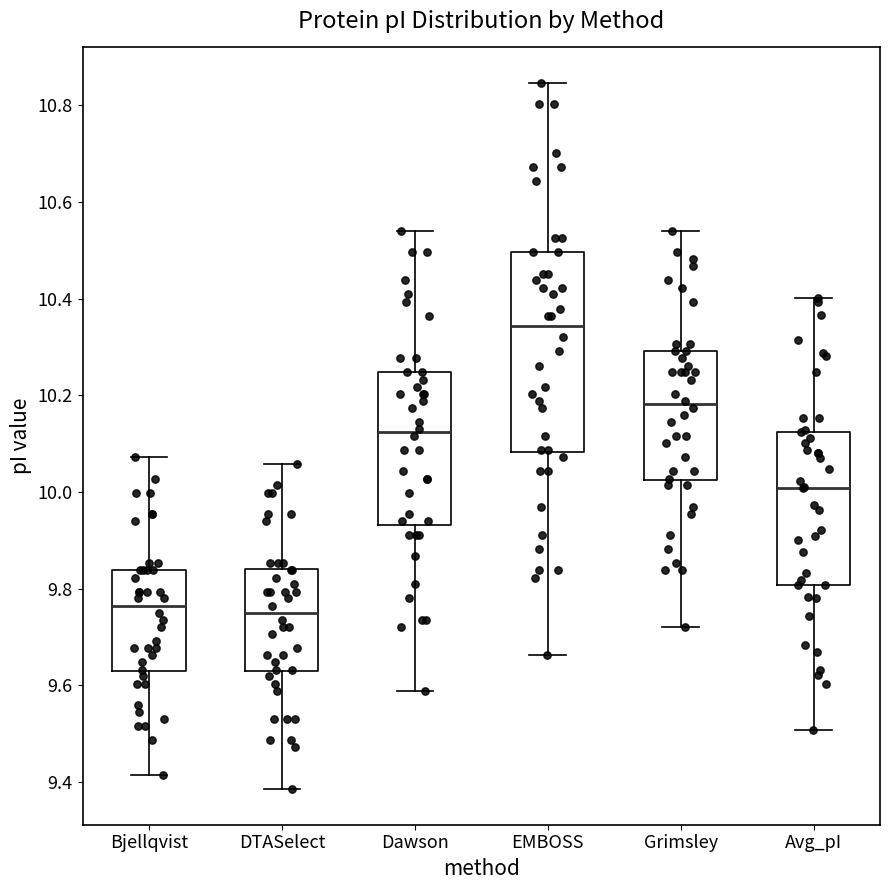

Reading left to right, transcribe this box plot: for each box, give where its median line is, the range the box spans, and where its two whiskers end, as read against the y-axis. The values are not printed on the chart, so give them approximately, as read against the axis.

Bjellqvist: median 9.76, box 9.62 to 9.84, whiskers 9.42 to 10.08
DTASelect: median 9.76, box 9.62 to 9.84, whiskers 9.38 to 10.06
Dawson: median 10.12, box 9.94 to 10.24, whiskers 9.58 to 10.54
EMBOSS: median 10.34, box 10.08 to 10.50, whiskers 9.66 to 10.84
Grimsley: median 10.18, box 10.02 to 10.30, whiskers 9.72 to 10.54
Avg_pI: median 10.00, box 9.80 to 10.12, whiskers 9.50 to 10.40